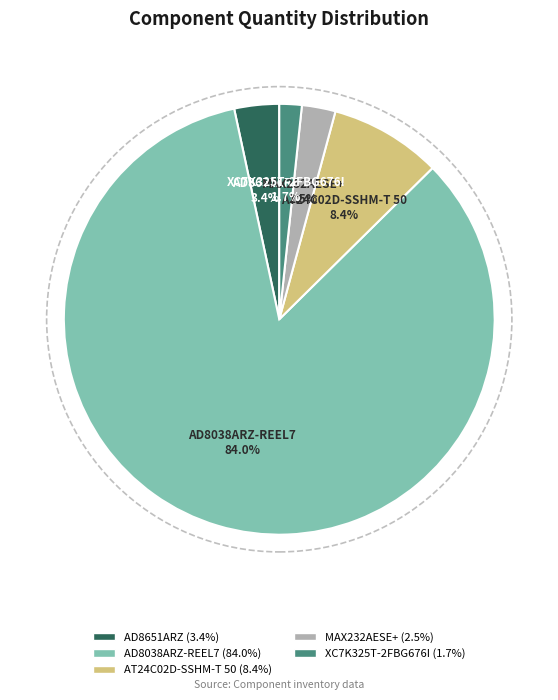

To the nearest percent, what is the difference between the largest and smallest slice percentages?

82%